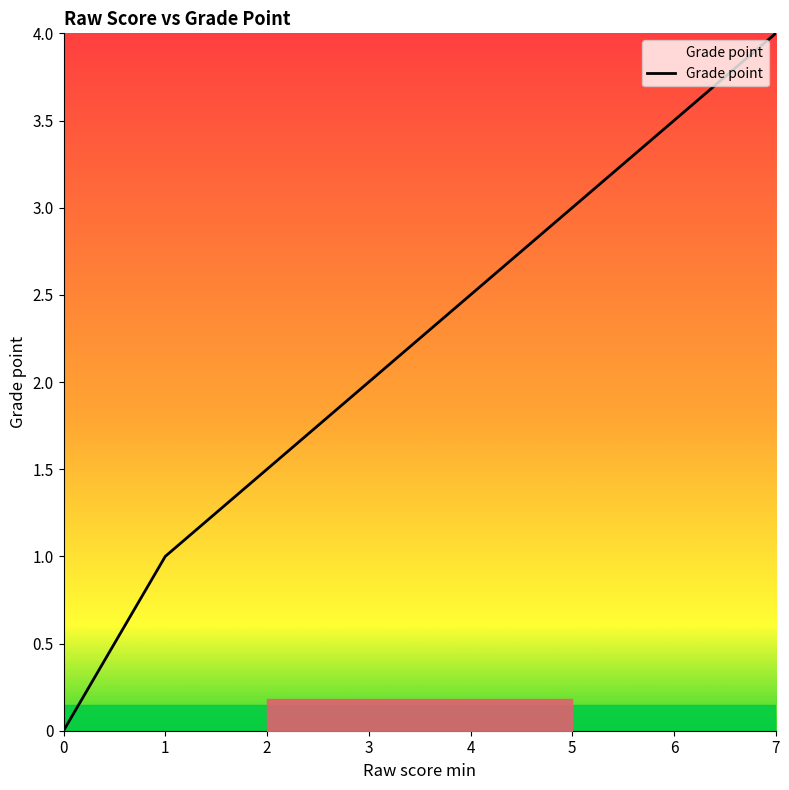

The value at 2 is 1.5. True or false?

True